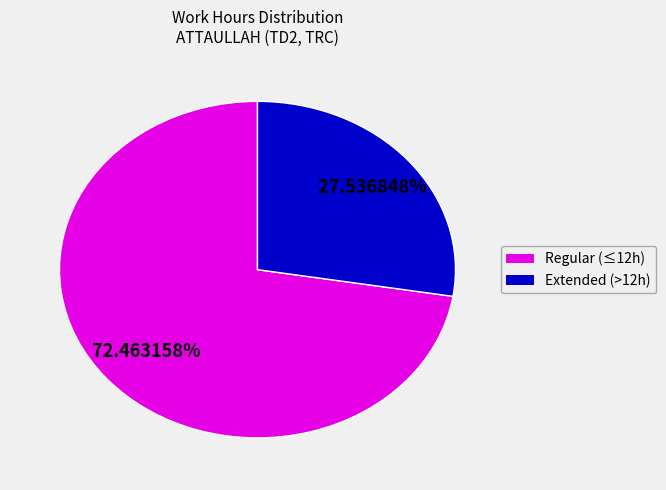

To the nearest percent, what is the average slice percentage?

50%